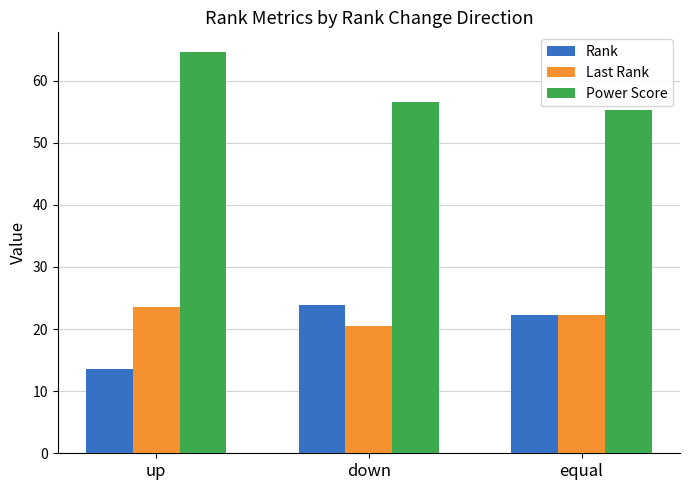

What is the difference between the Power Score values at equal and down?

1.2